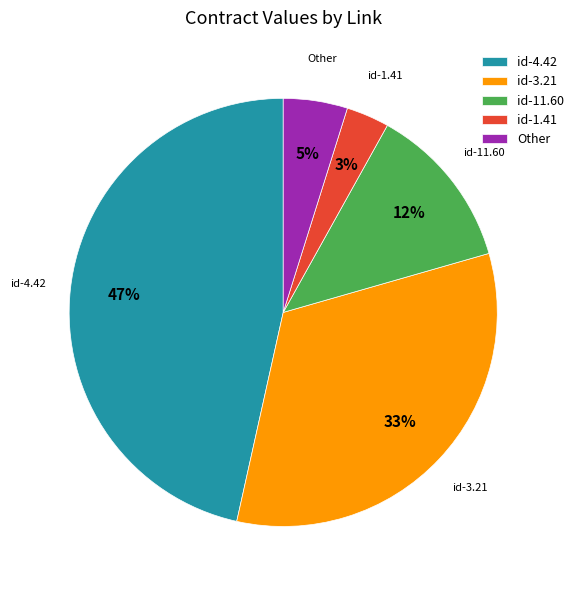

Is there a majority slice in this chart?

No